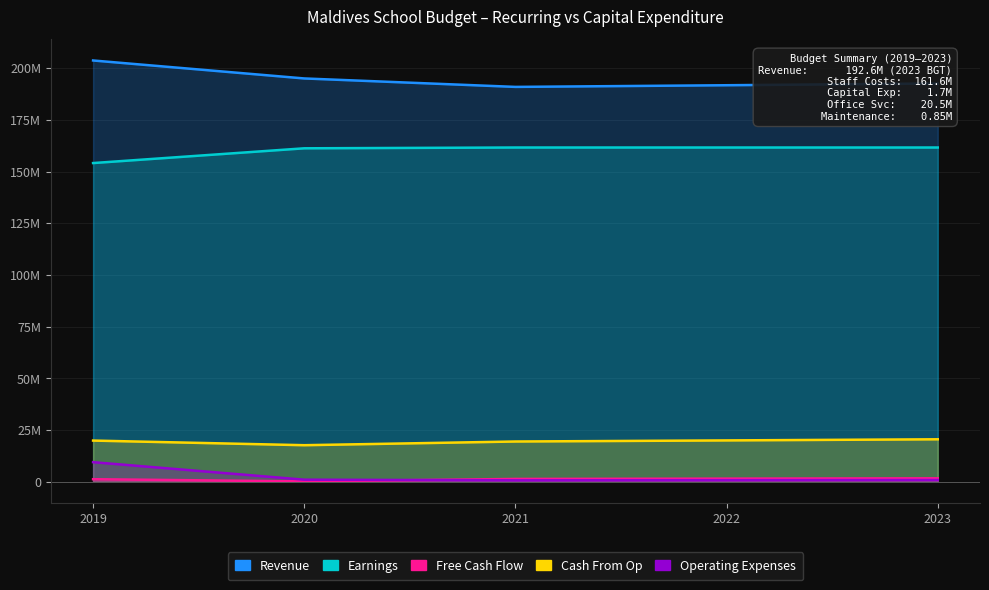

True or false: Earnings and Operating Expenses cross at least once.

False